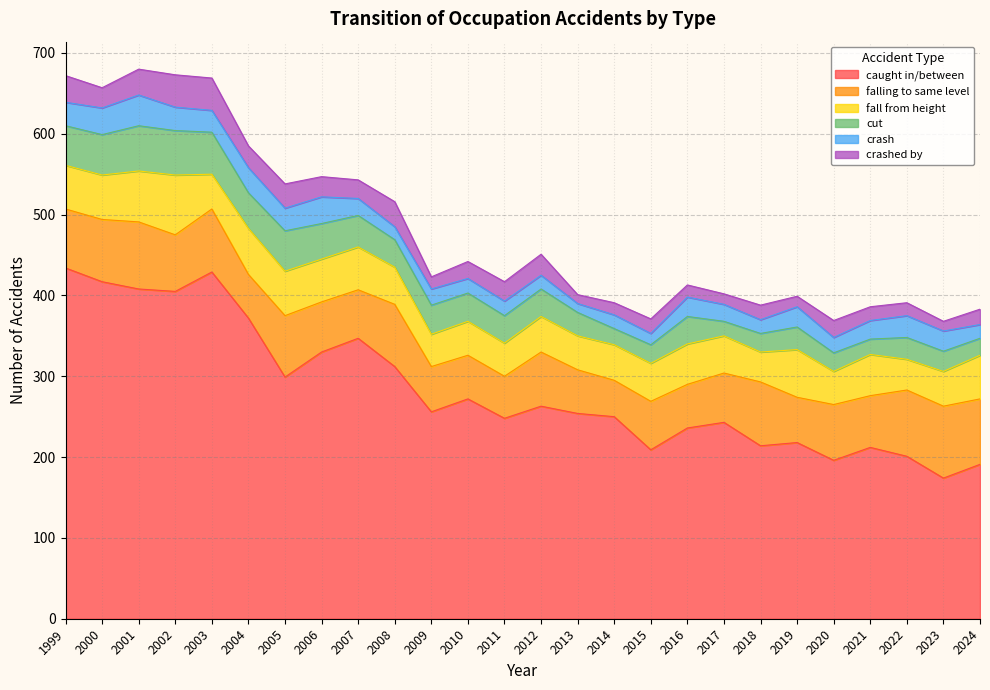

At which label does fall from height reach its minimum?

2018